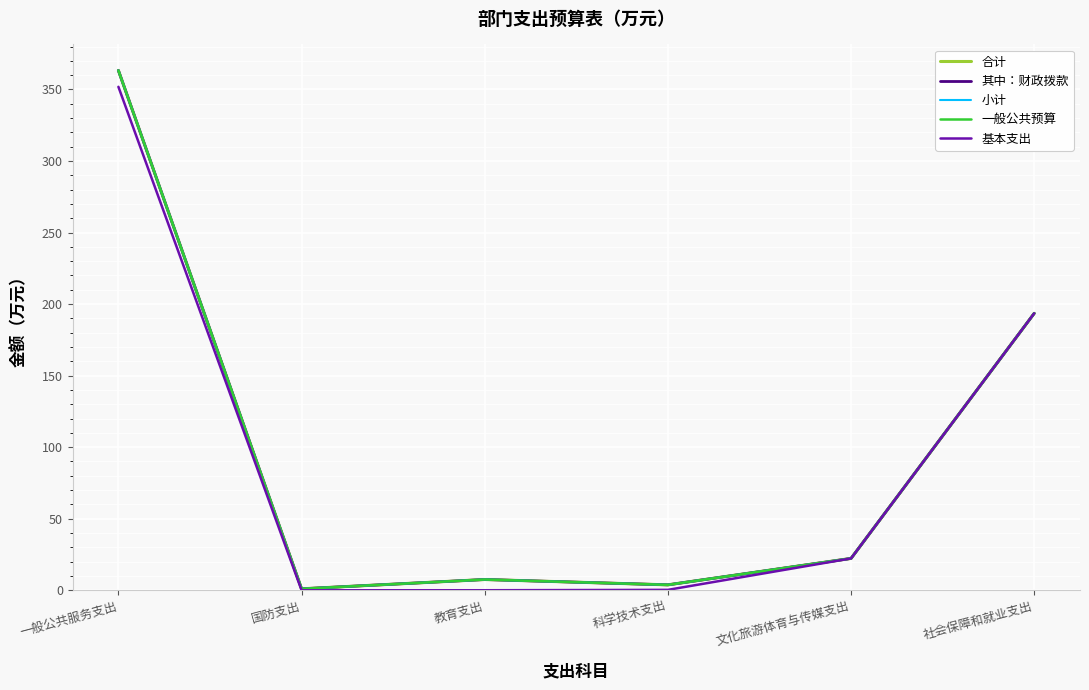

Does the chart display data point markers on the line(s)?

No